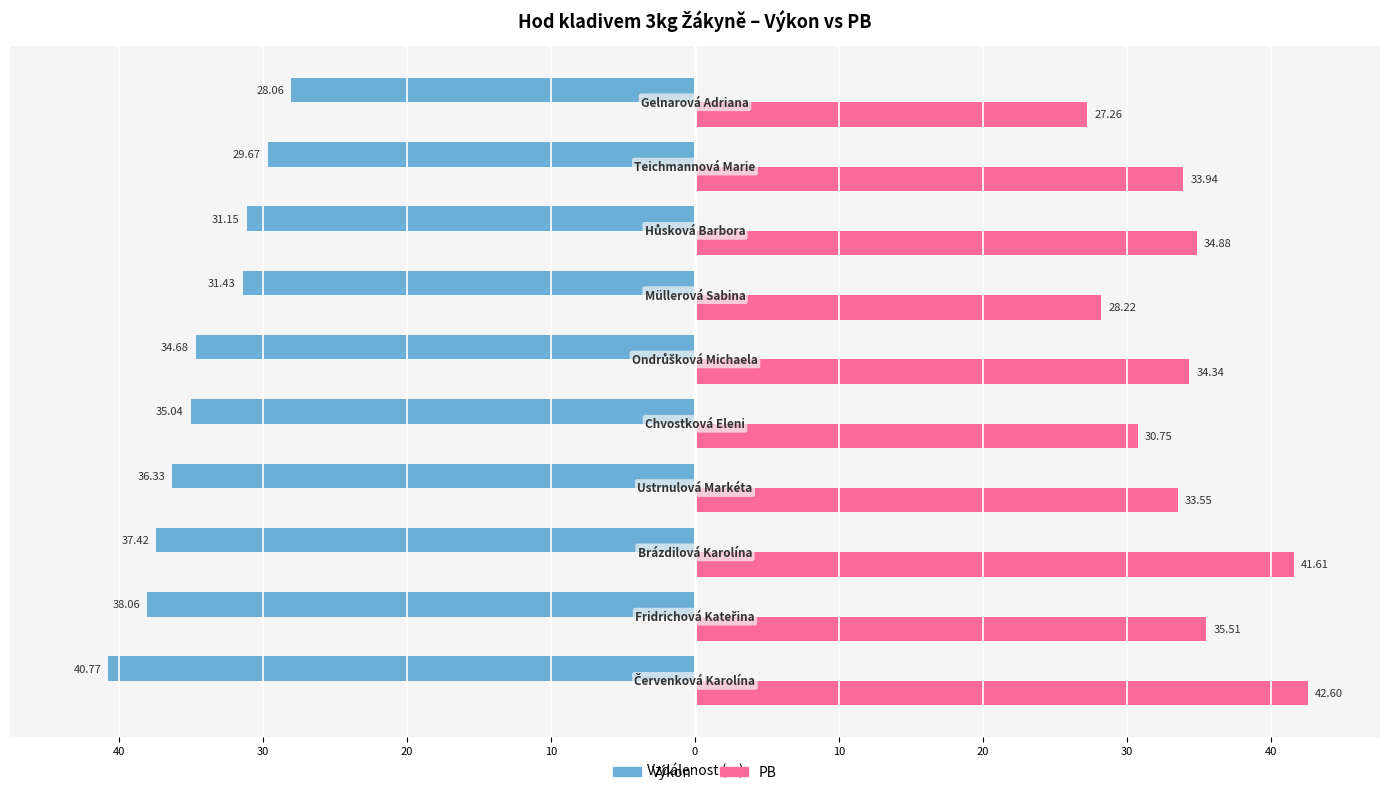

What are all the series names shown in the legend?

Výkon, PB